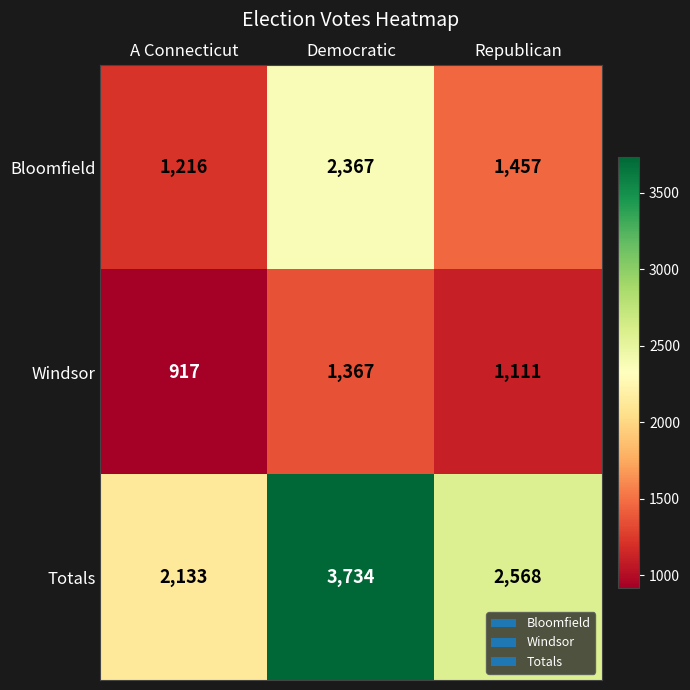

What is the sum of all Bloomfield values?

5040